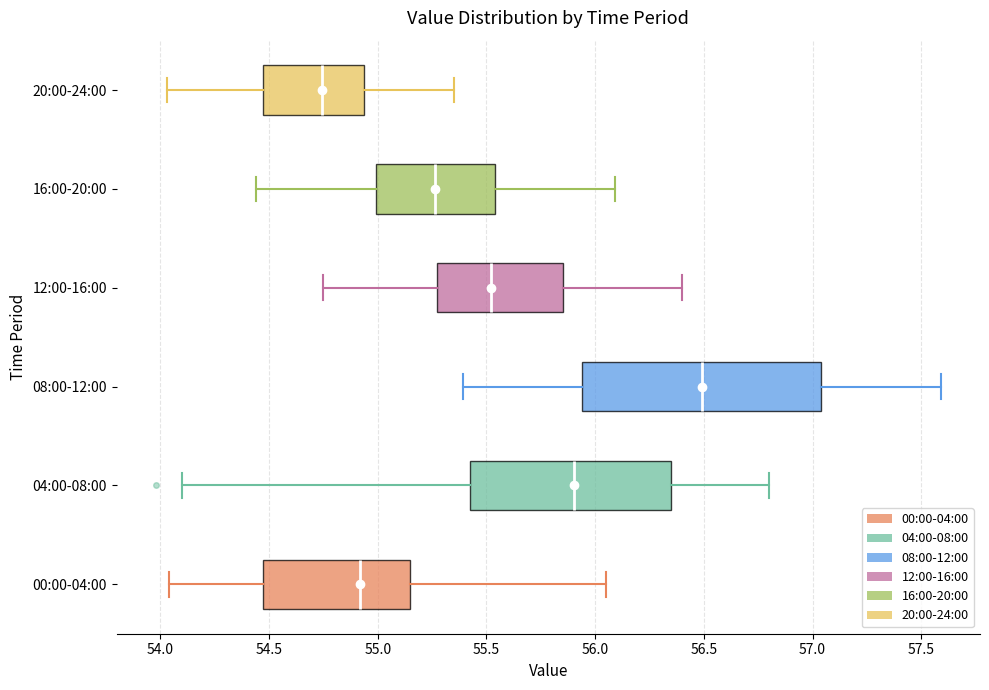

Reading bottom to top, read every box against the x-axis: the position of its median line, the range the box covers, and the ends of its whiskers. The values are not printed on the chart, so give them approximately, as read against the axis.

00:00-04:00: median 54.90, box 54.45 to 55.15, whiskers 54.05 to 56.05
04:00-08:00: median 55.90, box 55.40 to 56.35, whiskers 54.10 to 56.80
08:00-12:00: median 56.50, box 55.95 to 57.05, whiskers 55.40 to 57.60
12:00-16:00: median 55.50, box 55.25 to 55.85, whiskers 54.75 to 56.40
16:00-20:00: median 55.25, box 55.00 to 55.55, whiskers 54.45 to 56.10
20:00-24:00: median 54.75, box 54.45 to 54.95, whiskers 54.05 to 55.35